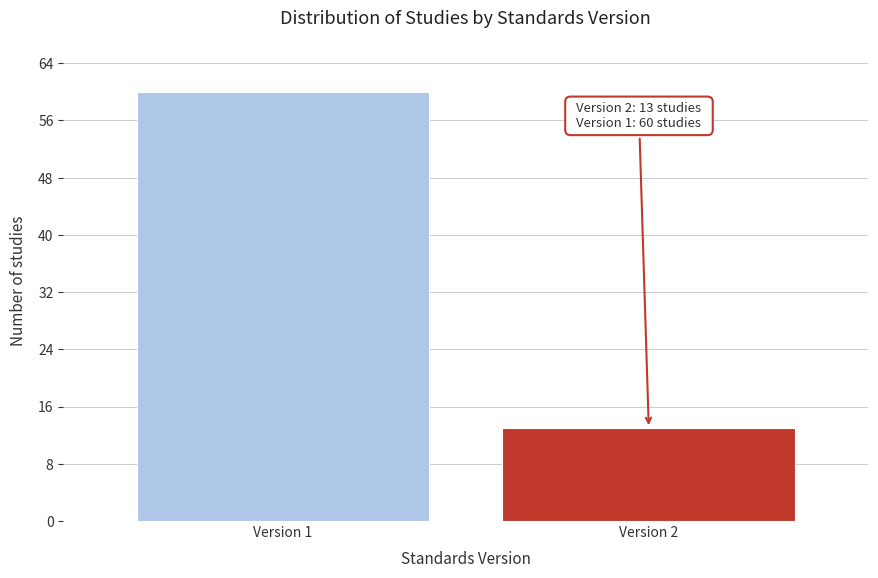

Reading left to right, list all the values displayed in this chart.

60	13